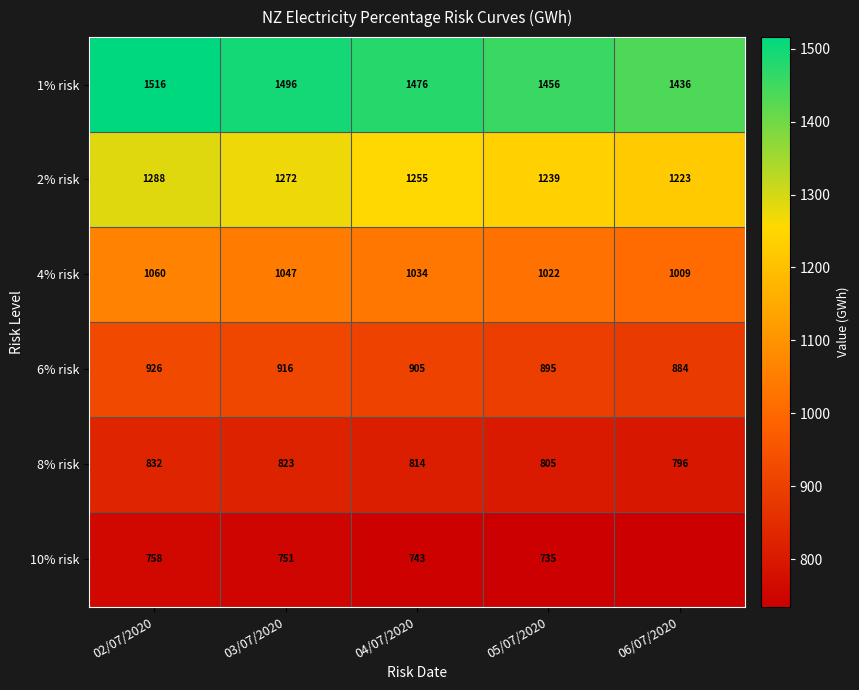

Which series changed the most between 03/07/2020 and 05/07/2020?

1% risk